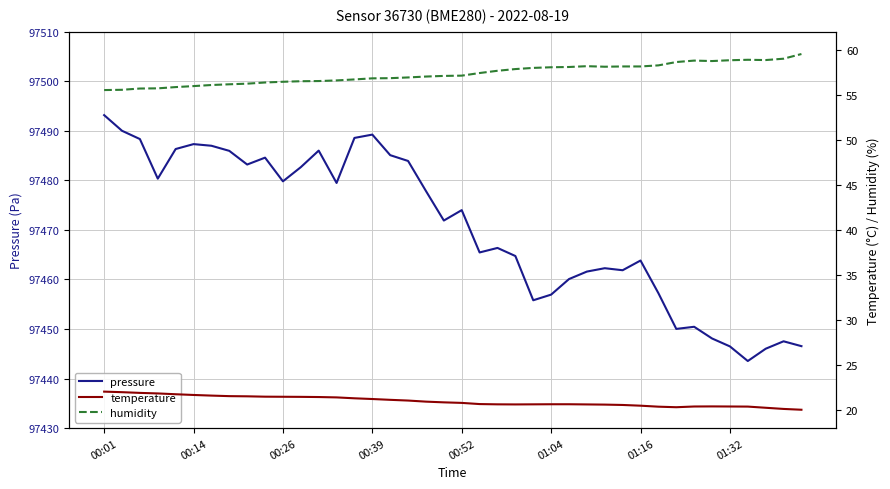

What is the difference between the second highest and second lowest values in the pressure series?

44.0